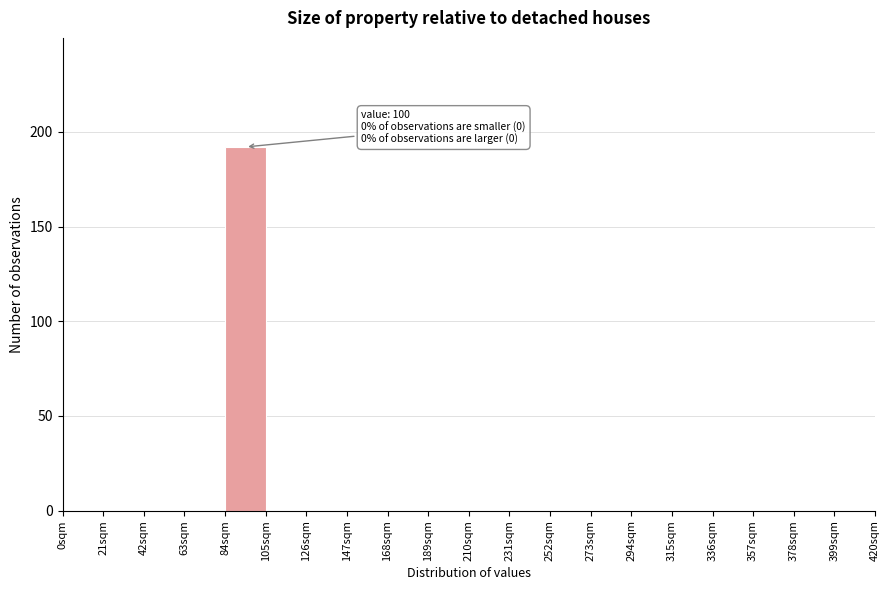

Which range on the x-axis has the tallest bar?

84 to 105